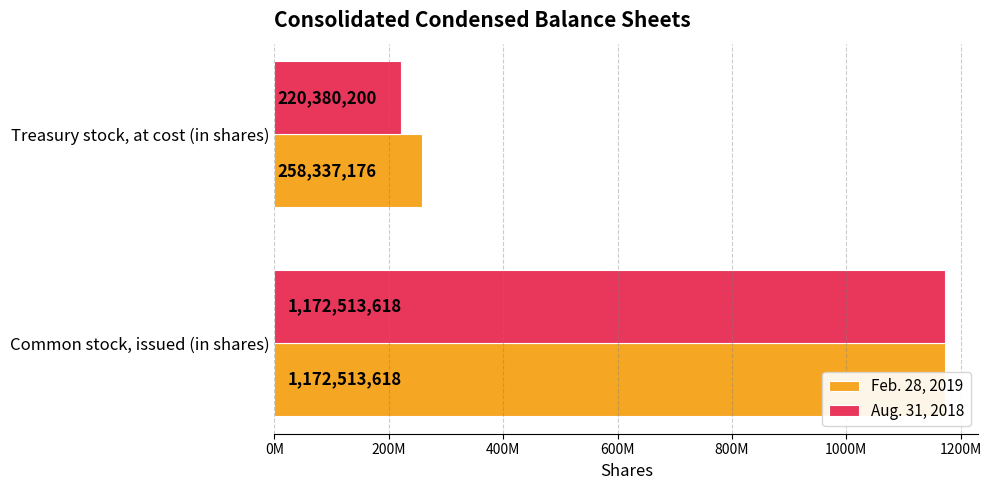

What is the difference between the maximum and minimum values in the Feb. 28, 2019 series?

914176442